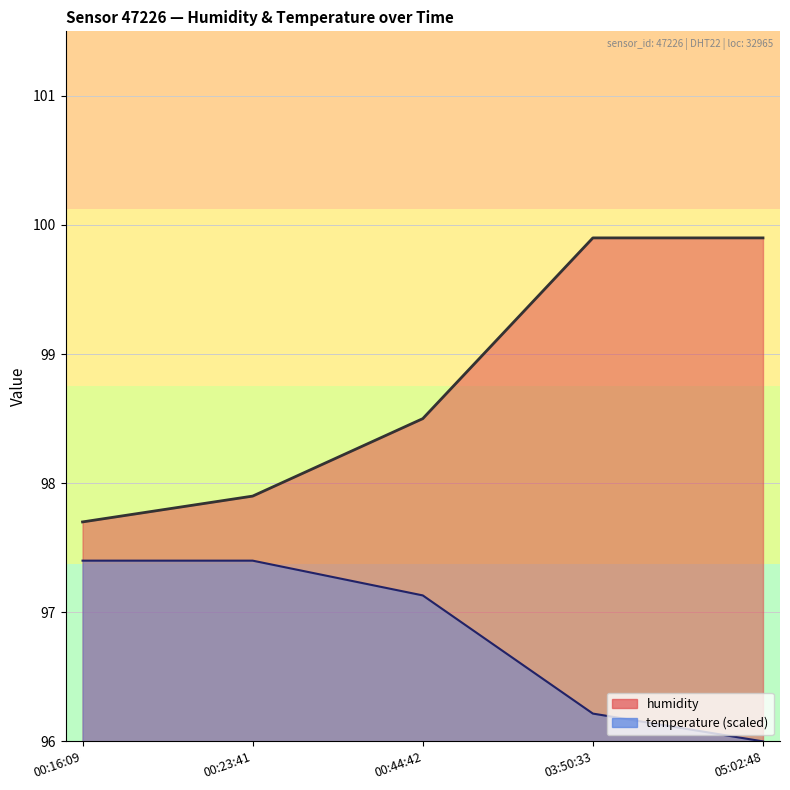

True or false: humidity and temperature intersect in this chart.

False